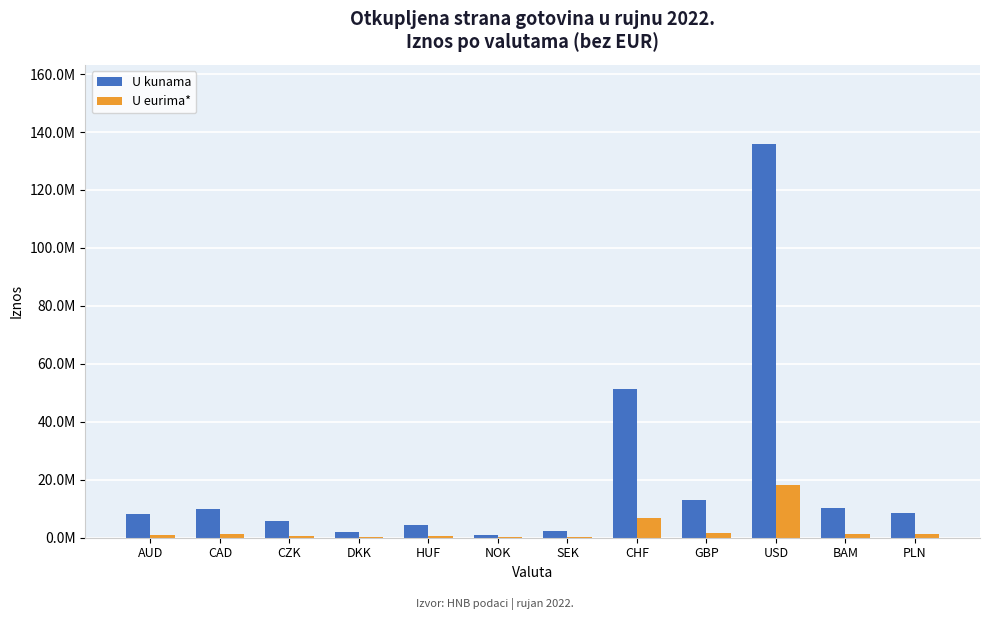

What are all the series names shown in the legend?

U kunama, U eurima*